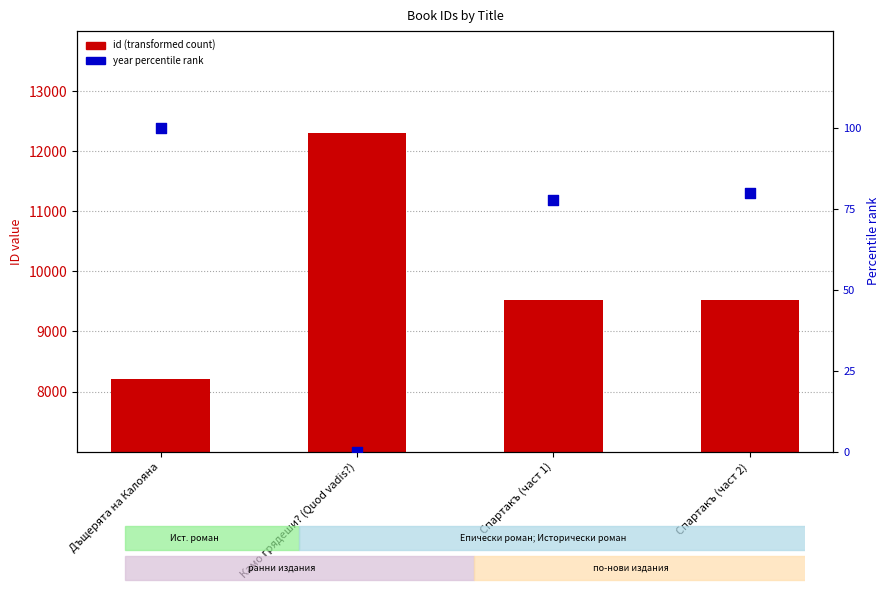

Which series reaches the maximum Y coordinate?

id